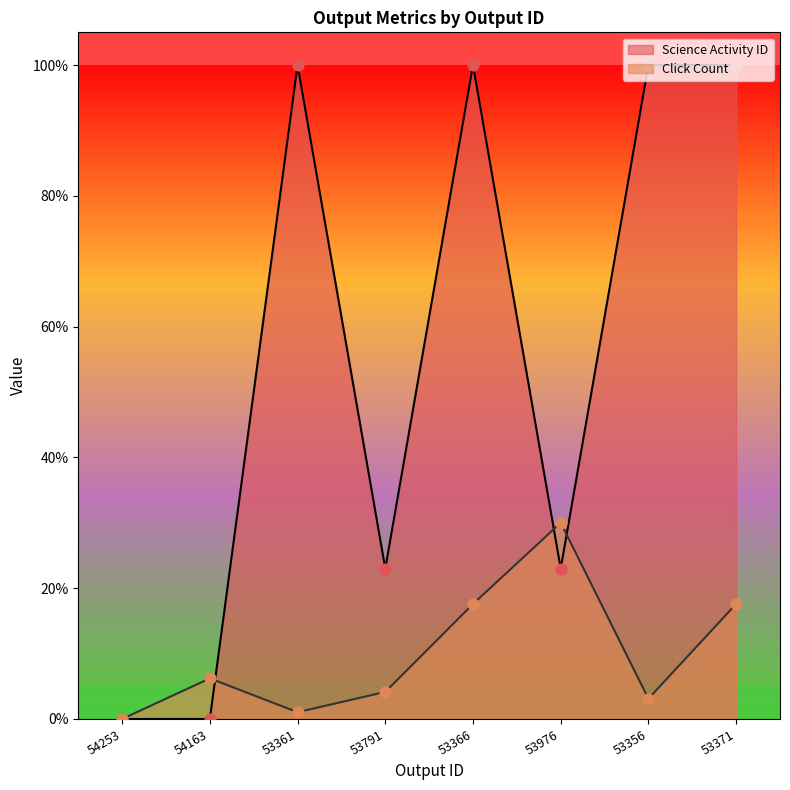

Which series reaches the maximum Y coordinate?

Science Activity ID